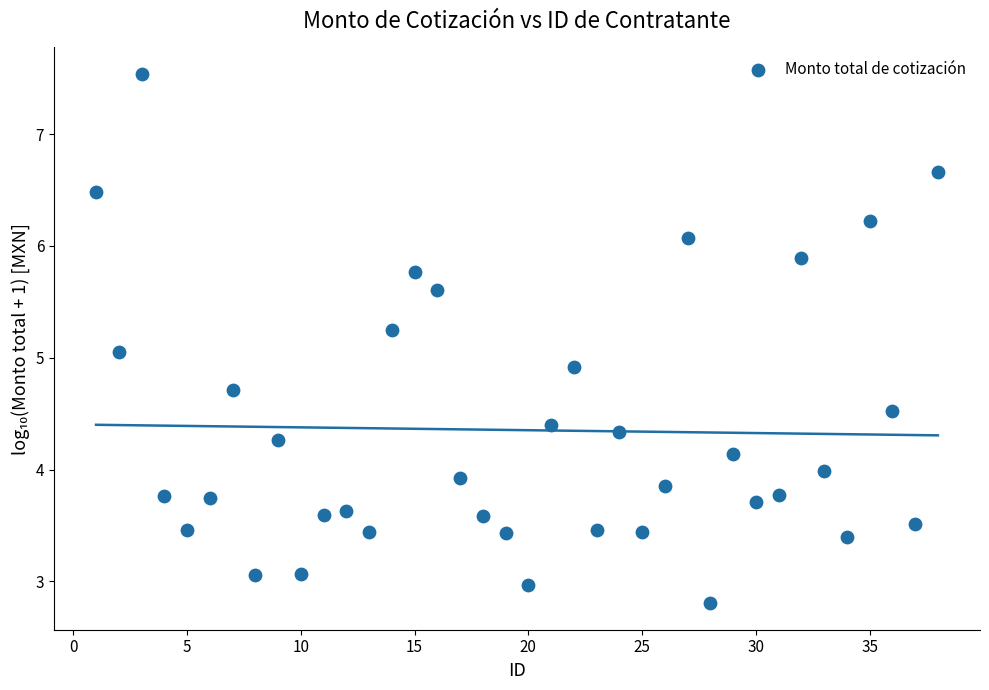

What is the range of Y values (max minus min)?

4.7